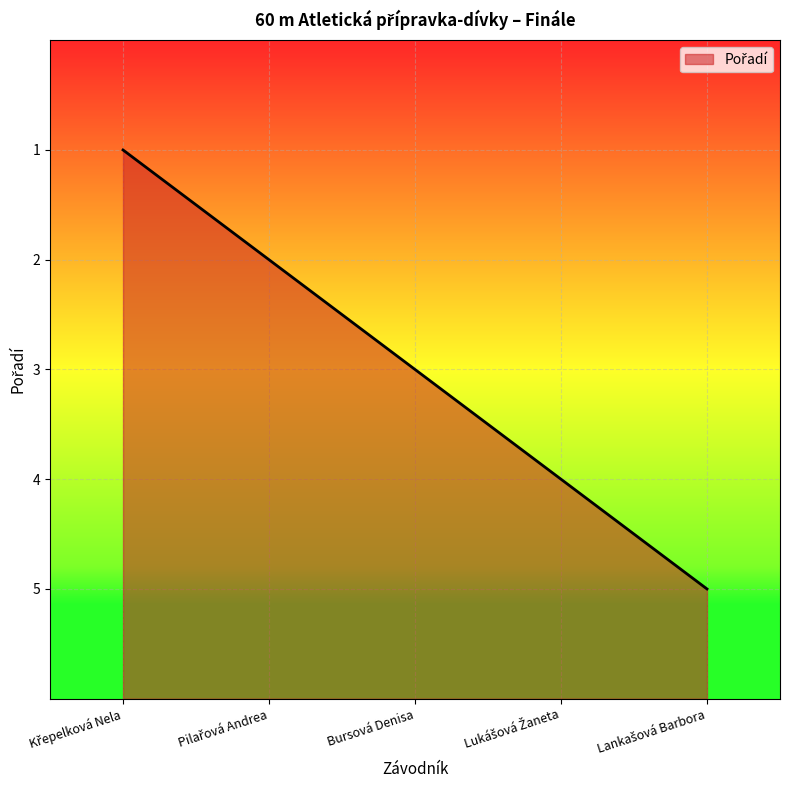

Where does the data first go above 3?

Křepelková Nela